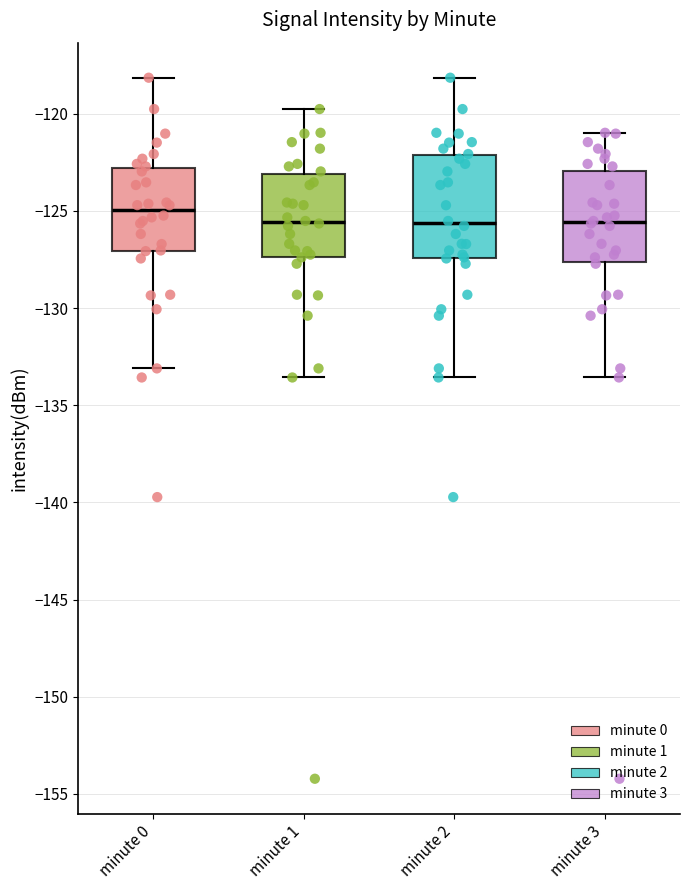

Reading left to right, read every box against the y-axis: the position of its median line, the range the box covers, and the ends of its whiskers. The values are not printed on the chart, so give them approximately, as read against the axis.

minute 0: median -125.0, box -127.0 to -123.0, whiskers -133.0 to -118.0
minute 1: median -125.5, box -127.5 to -123.0, whiskers -133.5 to -120.0
minute 2: median -125.5, box -127.5 to -122.0, whiskers -133.5 to -118.0
minute 3: median -125.5, box -127.5 to -123.0, whiskers -133.5 to -121.0